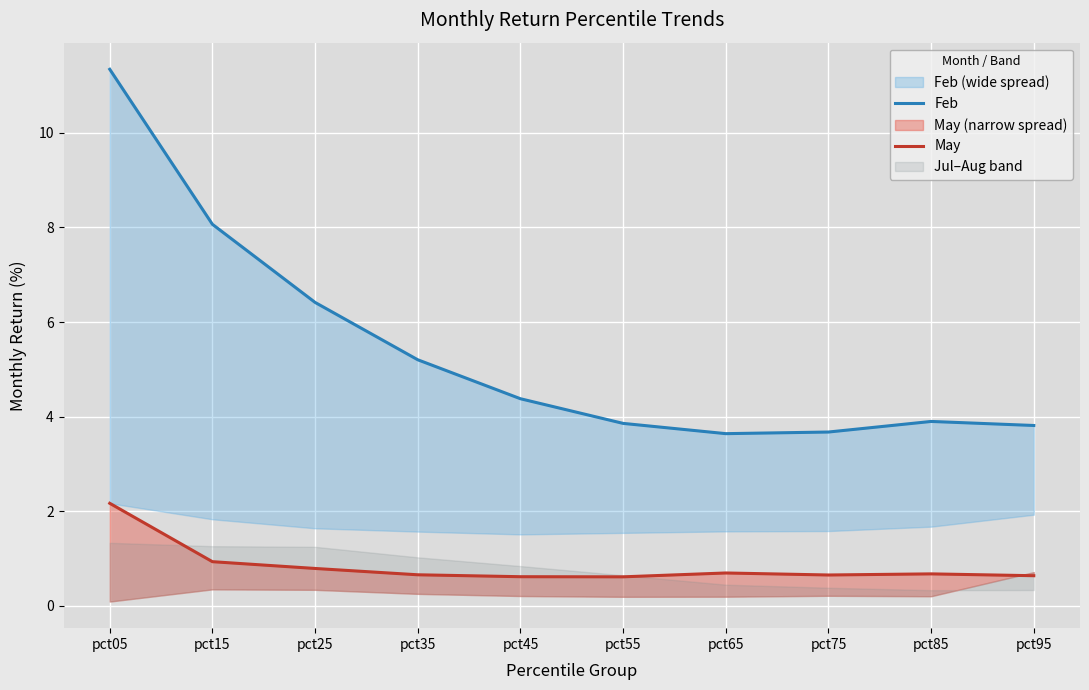

In May, how many points are lower than both neighbors (excluding endpoints)?

2